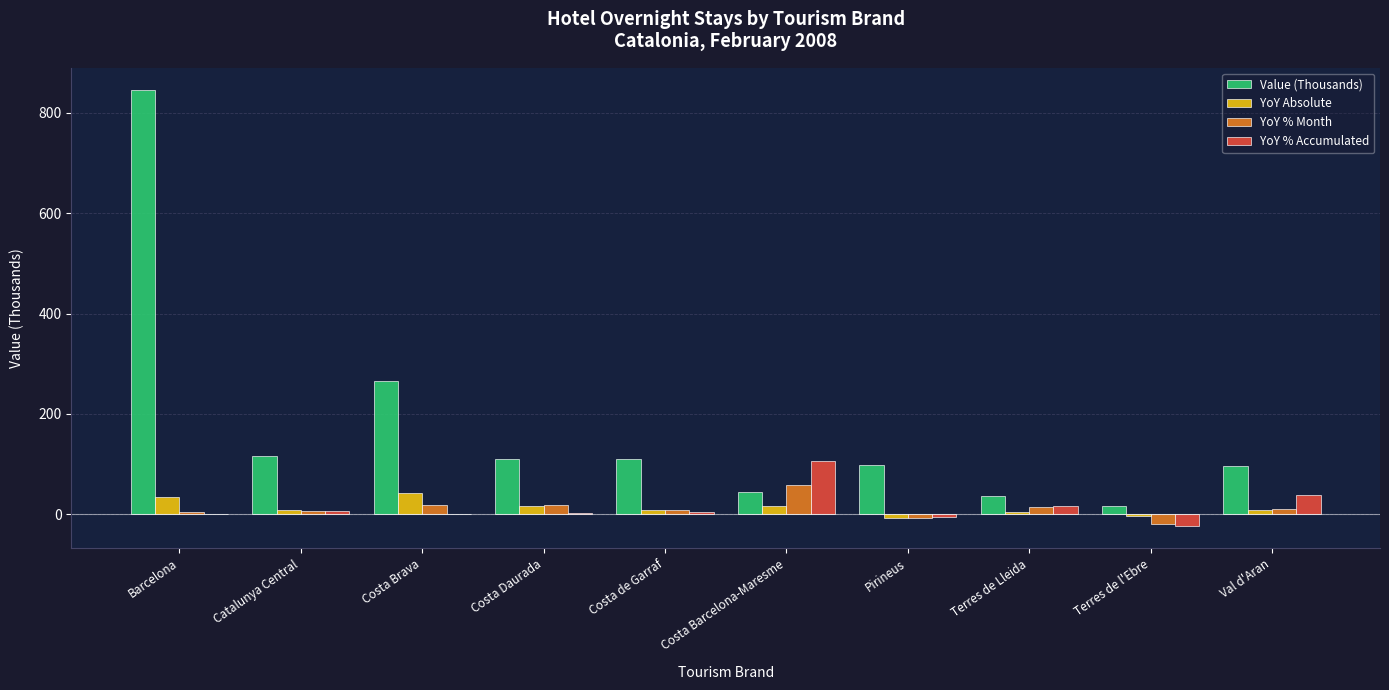

What is the sum of all YoY % Month values?

111.1